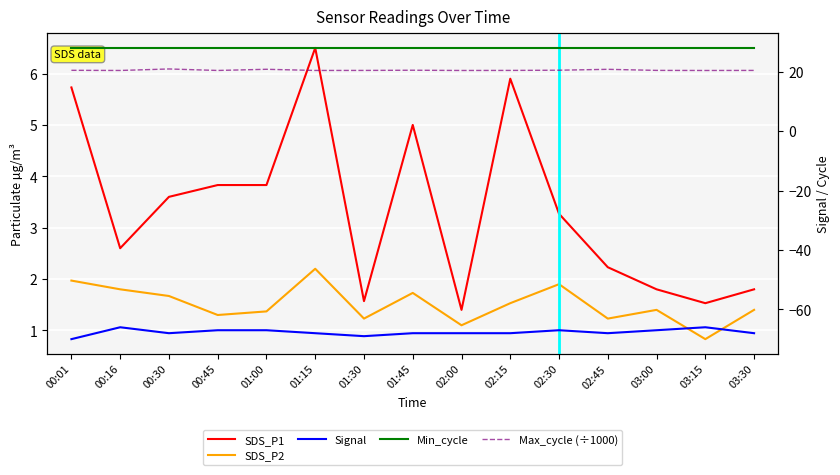

How many data points in SDS_P1 are less than 3?

7